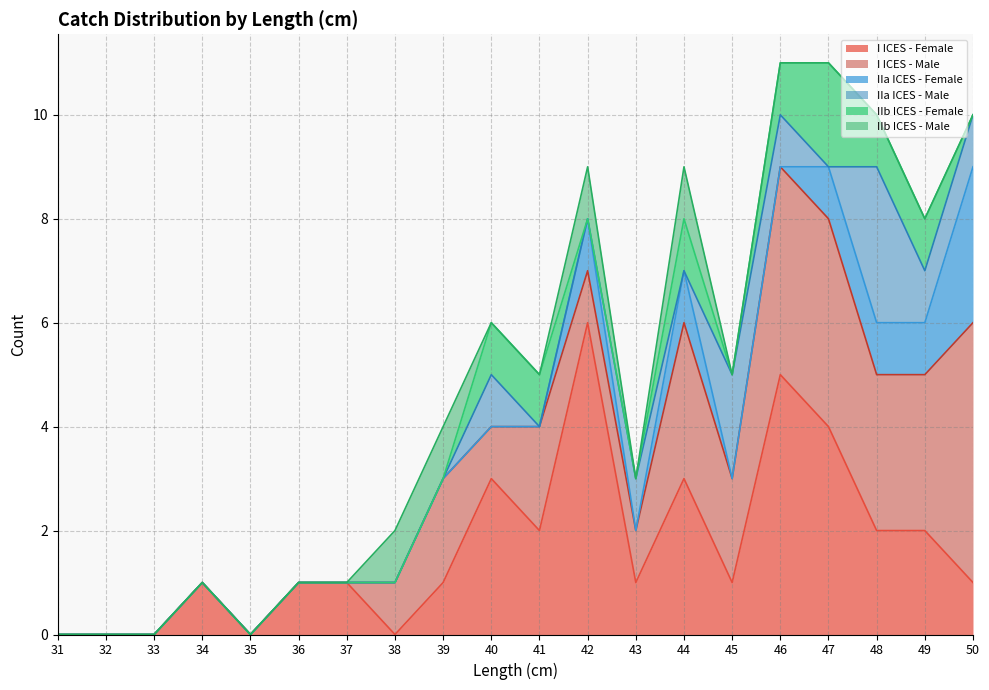

True or false: IIb ICES - Male and I ICES - Male cross at least once.

False